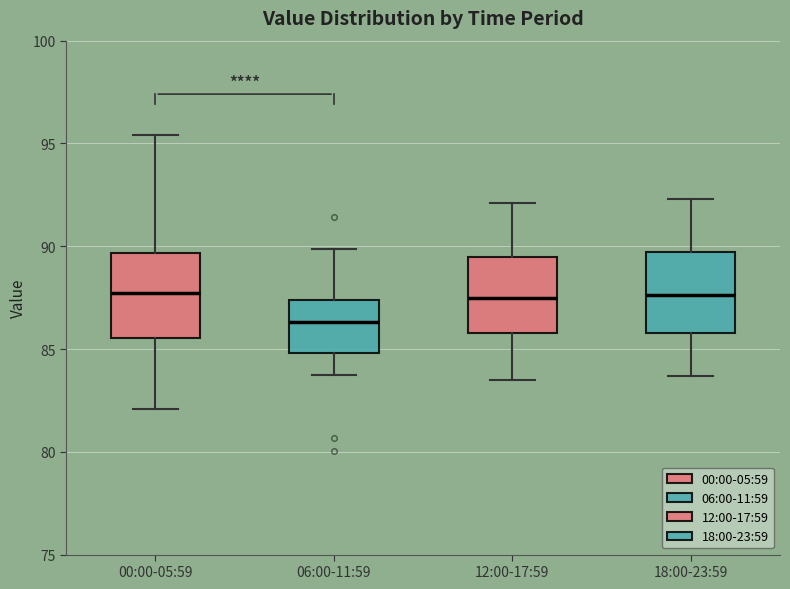

Reading left to right, read every box against the y-axis: the position of its median line, the range the box covers, and the ends of its whiskers. The values are not printed on the chart, so give them approximately, as read against the axis.

00:00-05:59: median 87.5, box 85.5 to 89.5, whiskers 82.0 to 95.5
06:00-11:59: median 86.5, box 85.0 to 87.5, whiskers 84.0 to 90.0
12:00-17:59: median 87.5, box 86.0 to 89.5, whiskers 83.5 to 92.0
18:00-23:59: median 87.5, box 86.0 to 89.5, whiskers 83.5 to 92.5